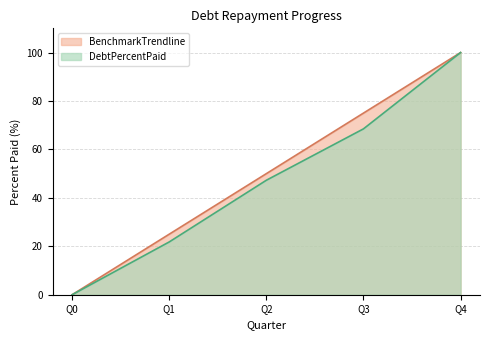

What is the value of the DebtPercentPaid point at the 5th from the left?

100.0